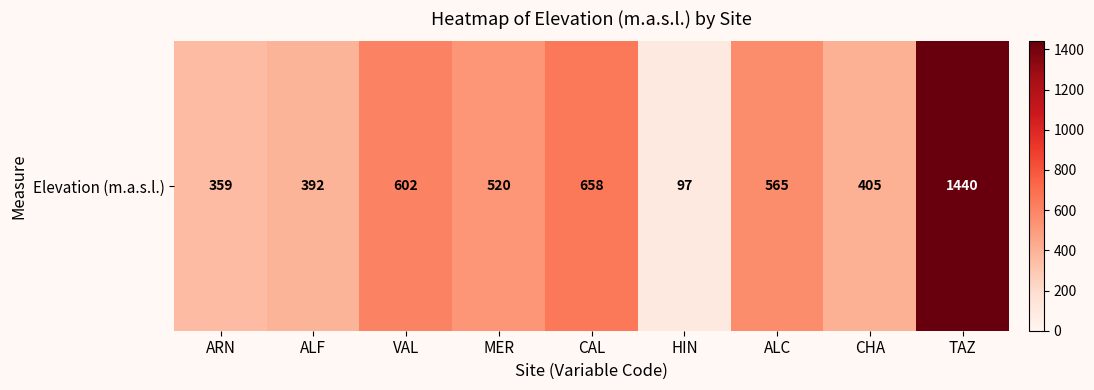

What is the difference between the second highest and second lowest values?

299